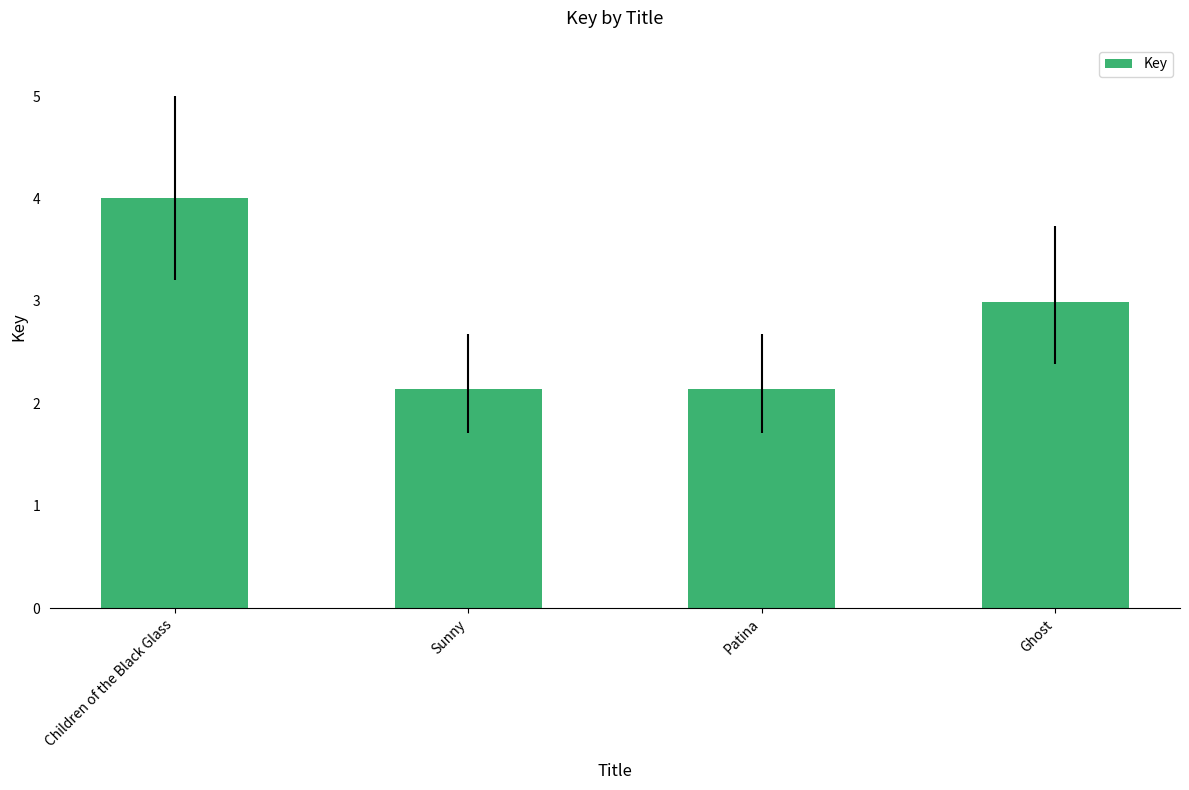

The chart shows a value of 3.0 at Ghost. True or false?

True